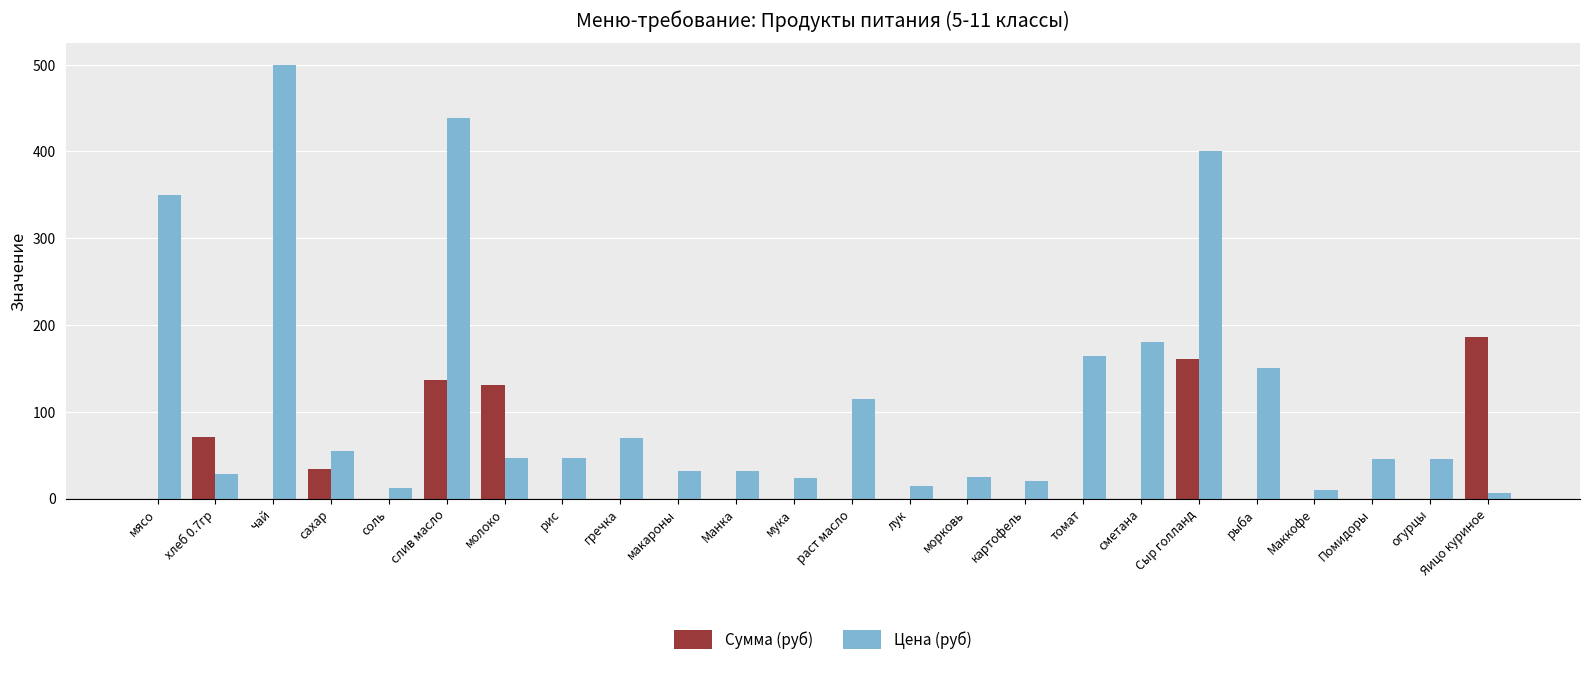

Is it true that Цена (руб) equals 115.0 at раст масло?

True